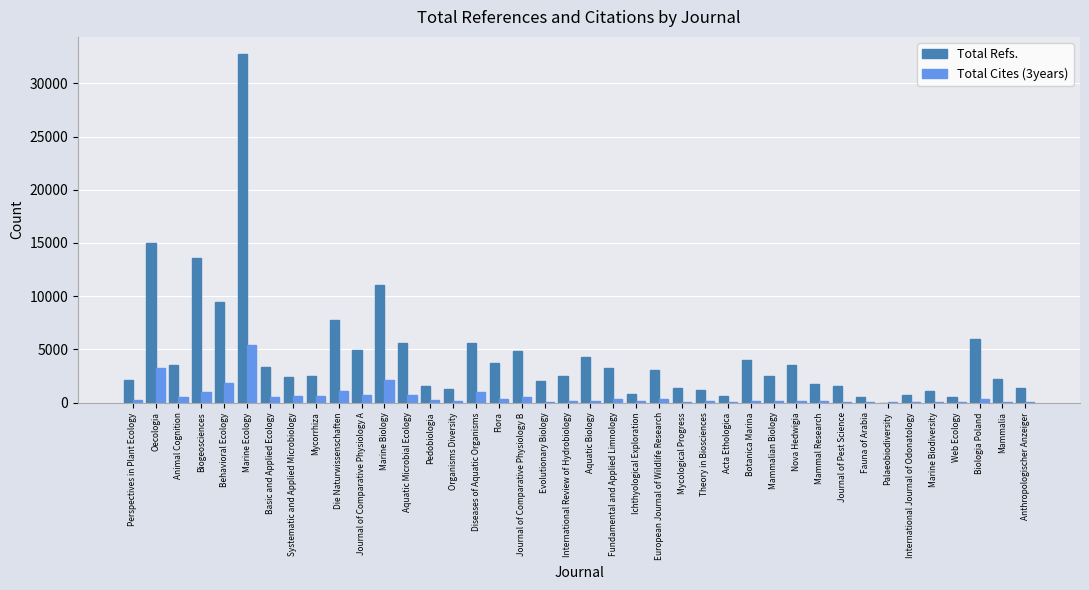

What is the sum of all Total Refs. values?

175845